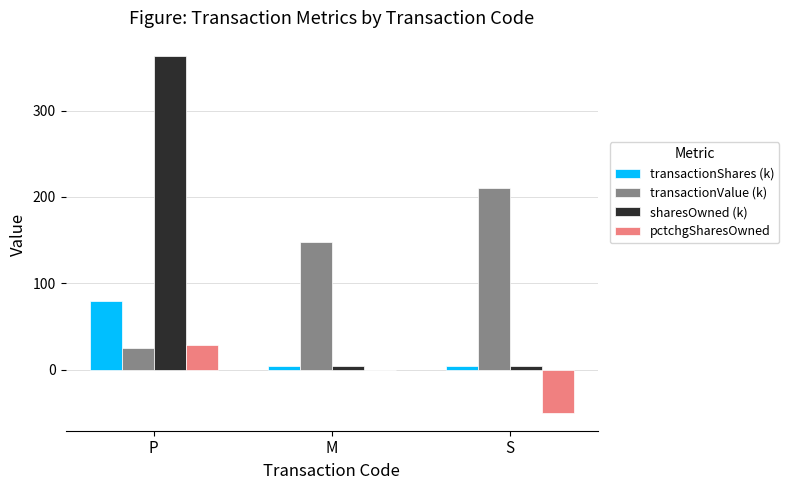

Is it true that sharesOwned (k) equals 363.6 at P?

True